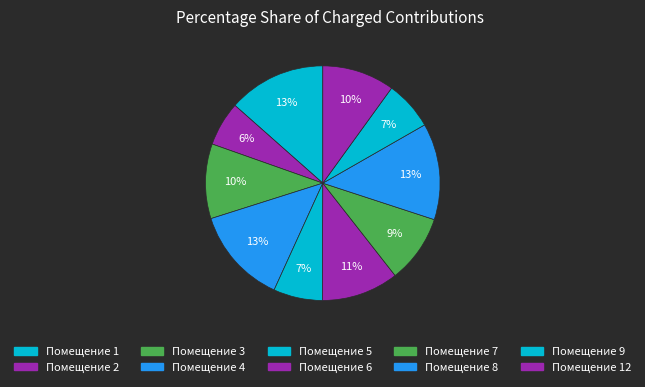

To the nearest percent, what is the difference between the largest and smallest slice percentages?

7%